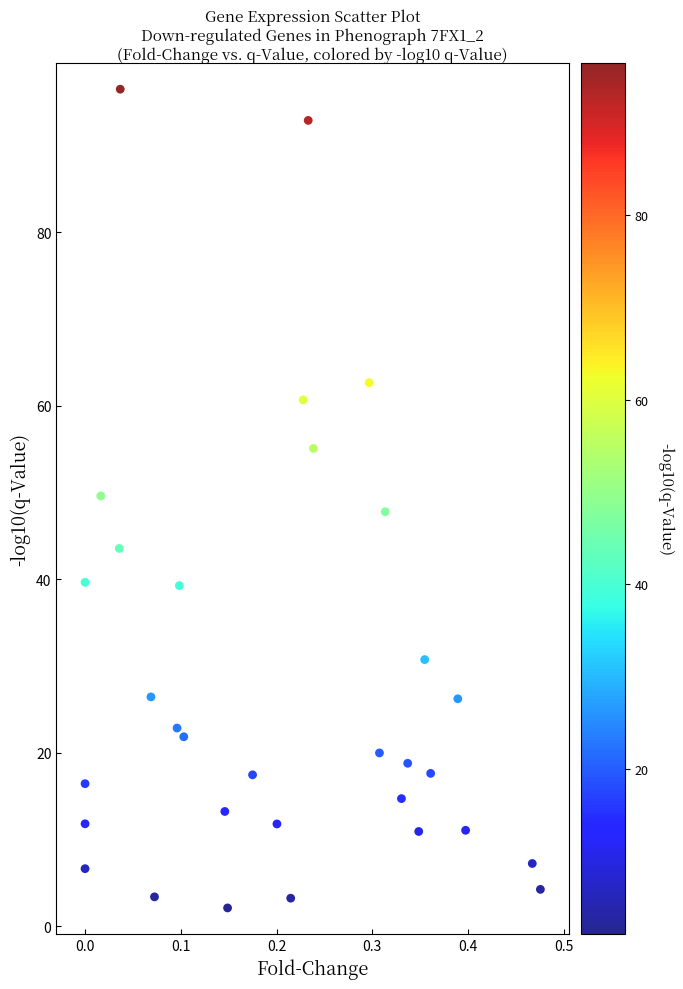

What is the range of Y values (max minus min)?

94.4